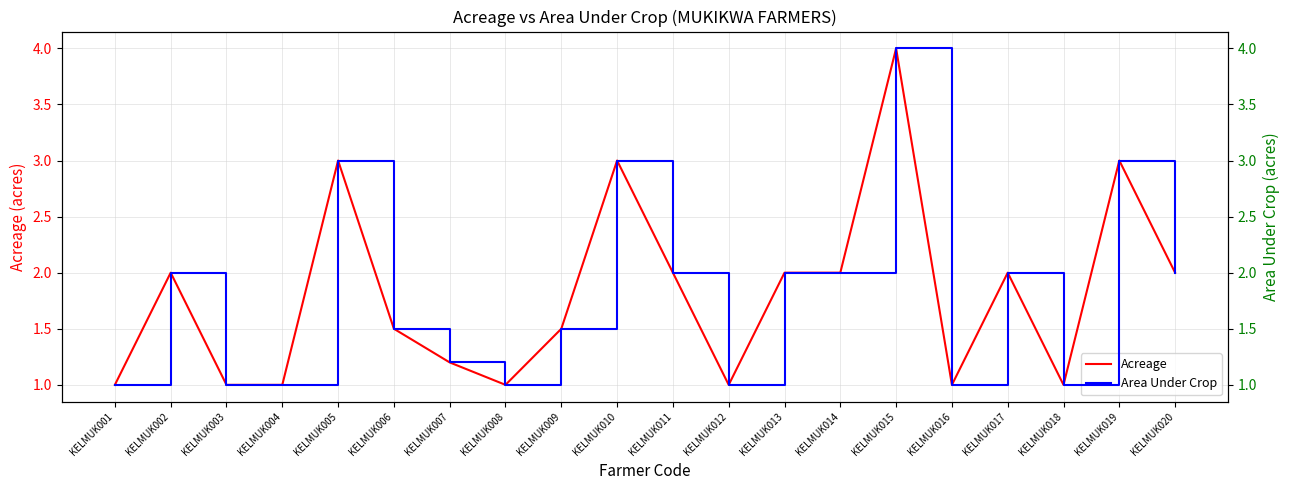

Reading right to left, list all the values displayed in this chart.

Acreage: 2.0	3.0	1.0	2.0	1.0	4.0	2.0	2.0	1.0	2.0	3.0	1.5	1.0	1.2	1.5	3.0	1.0	1.0	2.0	1.0
Area Under Crop: 2.0	3.0	1.0	2.0	1.0	4.0	2.0	2.0	1.0	2.0	3.0	1.5	1.0	1.2	1.5	3.0	1.0	1.0	2.0	1.0